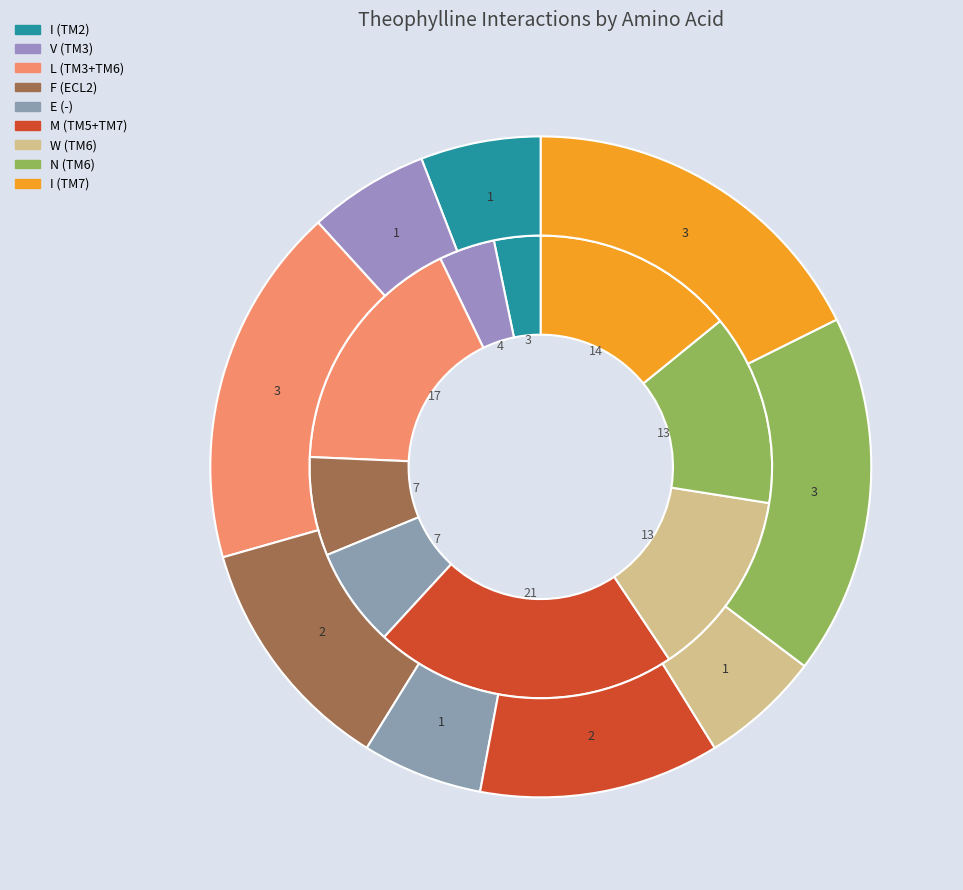

What portion of the pie excludes V (109)?

96.1%